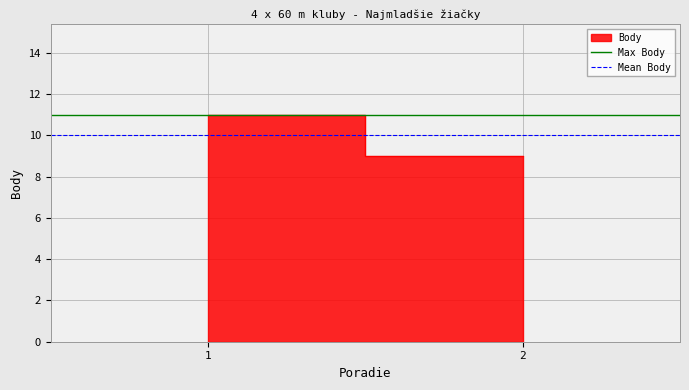

List the labels in order of Mean Body value, smallest first.

1, 2